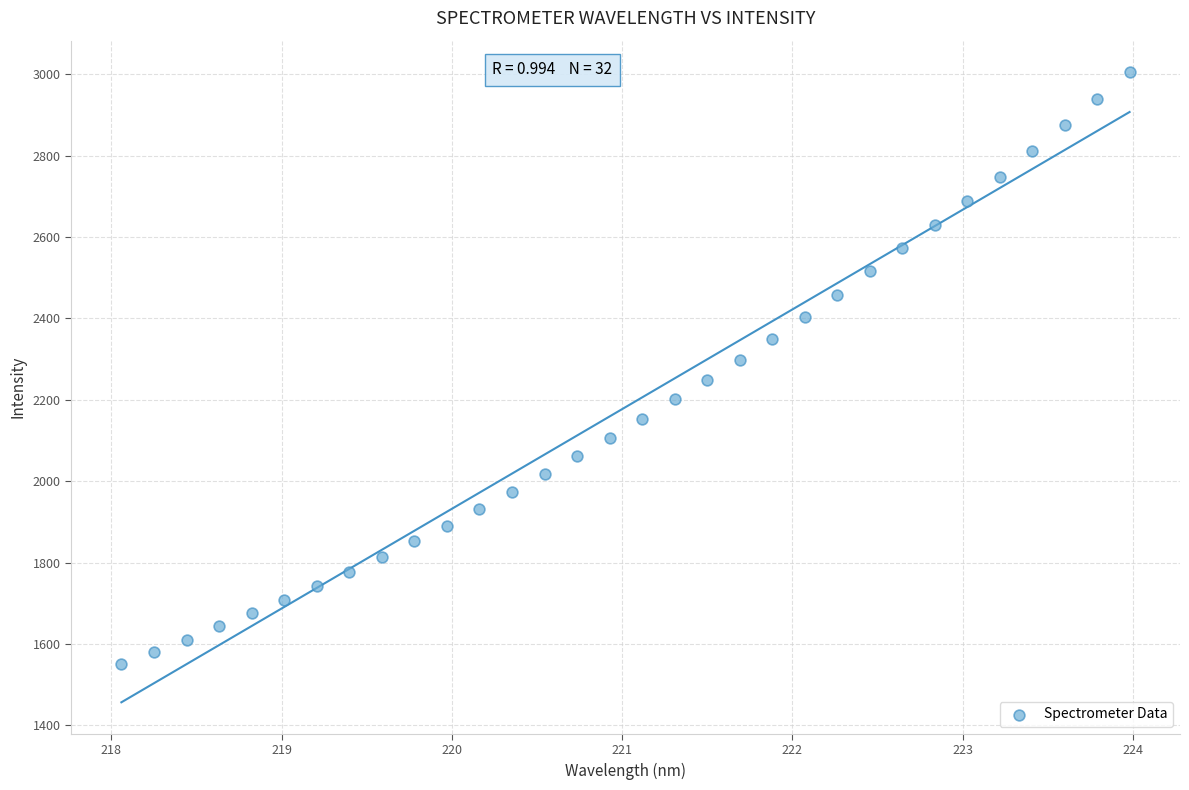

What is the range of X values (max minus min)?

5.9